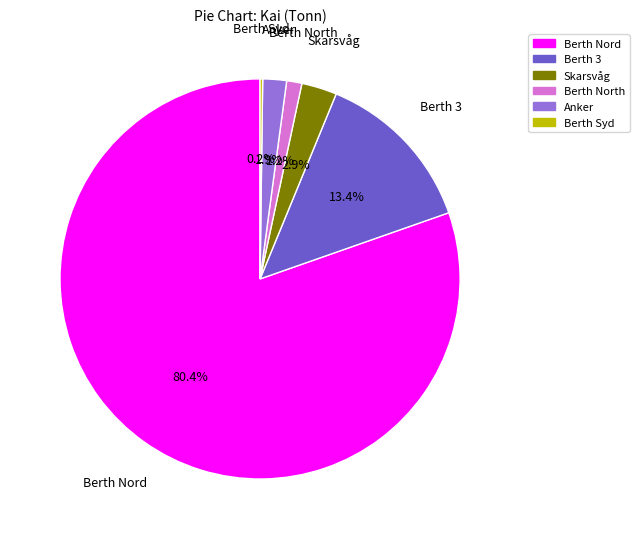

Is it true that Anker is 2% of the pie?

True